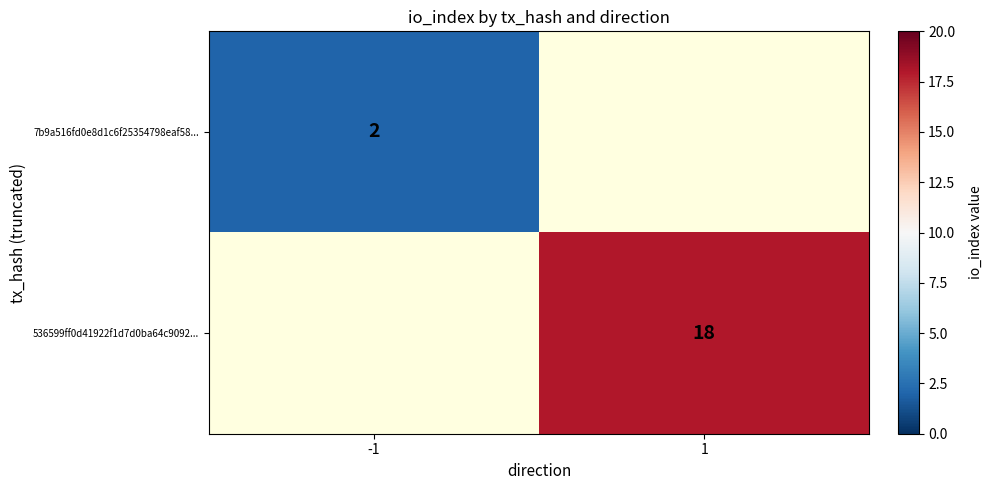

How many categories are shown in the chart?

2